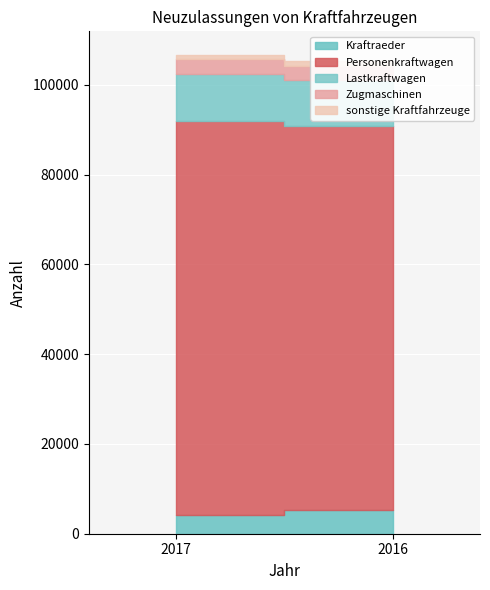

Which series has the largest range (max minus min)?

Personenkraftwagen